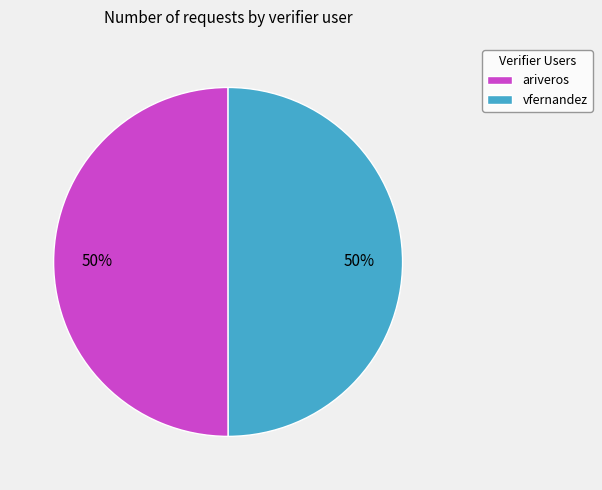

To the nearest percent, what percentage of the pie is vfernandez?

50%